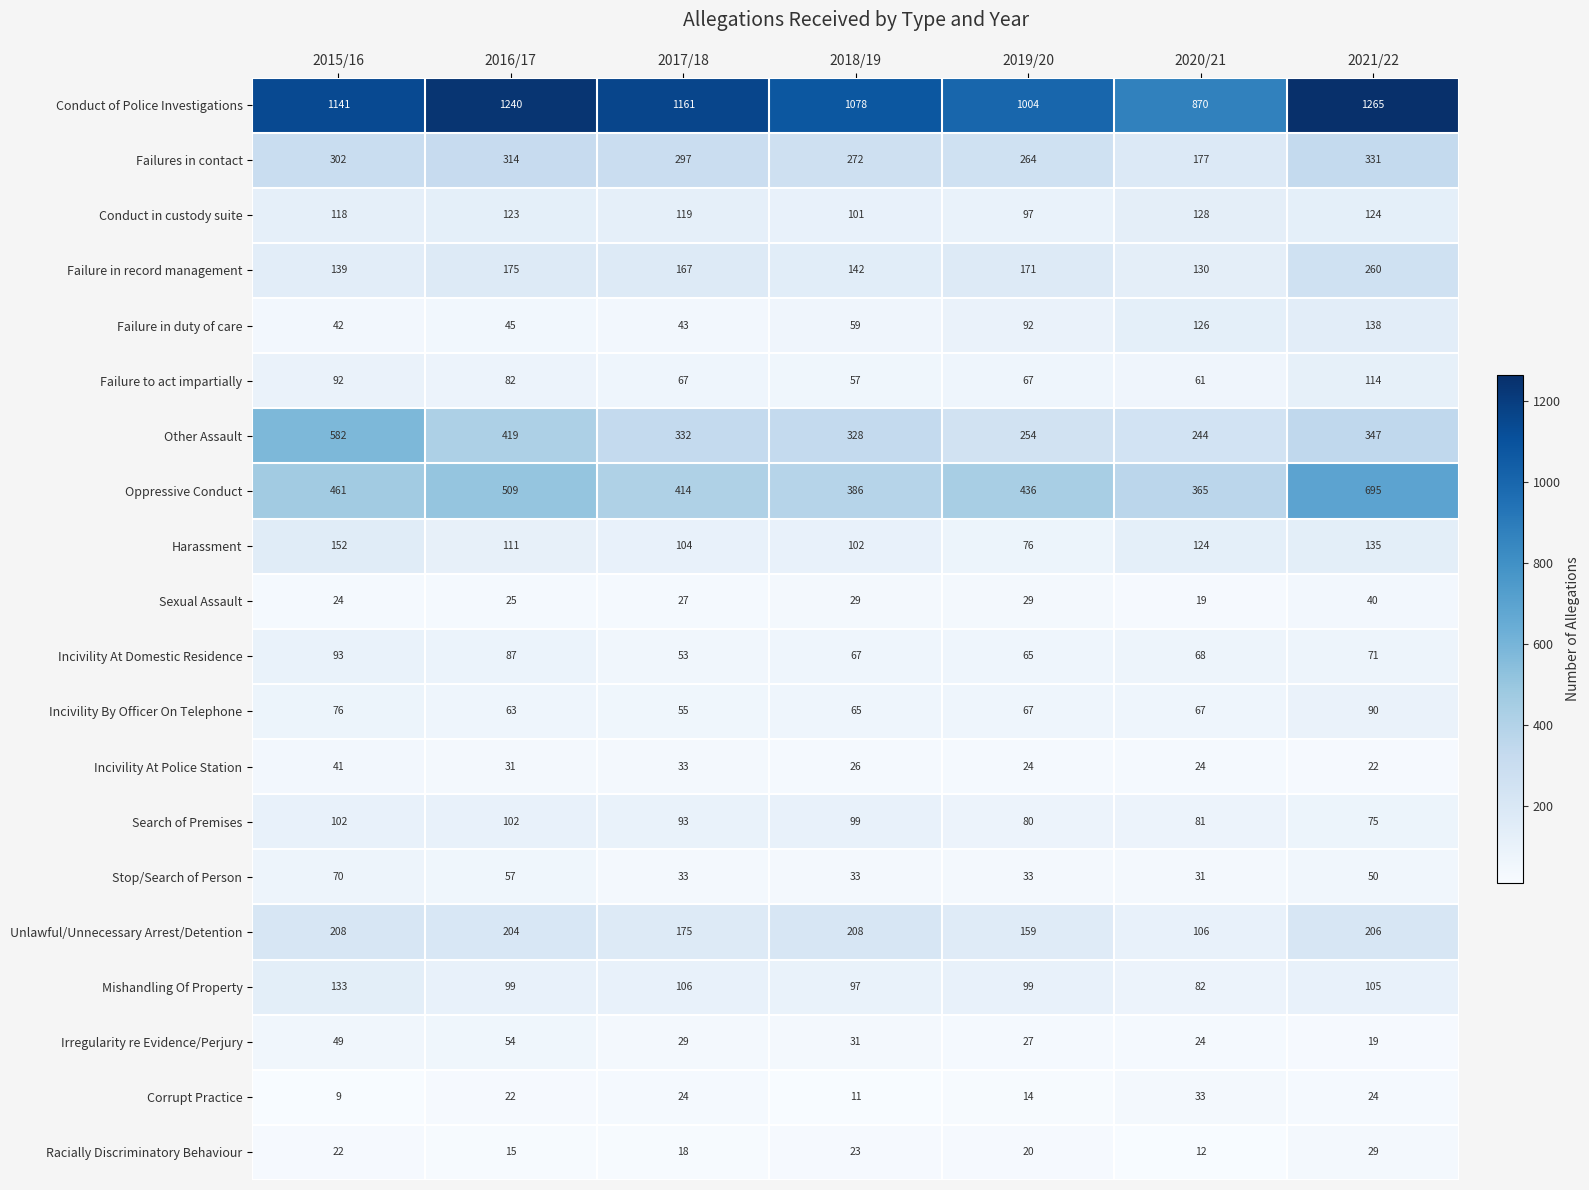

List the series in order of their peak value, highest first.

Conduct of Police Investigations, Oppressive Conduct, Other Assault, Failures in contact, Failure in record management, Unlawful/Unnecessary Arrest/Detention, Harassment, Failure in duty of care, Mishandling Of Property, Conduct in custody suite, Failure to act impartially, Search of Premises, Incivility At Domestic Residence, Incivility By Officer On Telephone, Stop/Search of Person, Irregularity re Evidence/Perjury, Incivility At Police Station, Sexual Assault, Corrupt Practice, Racially Discriminatory Behaviour